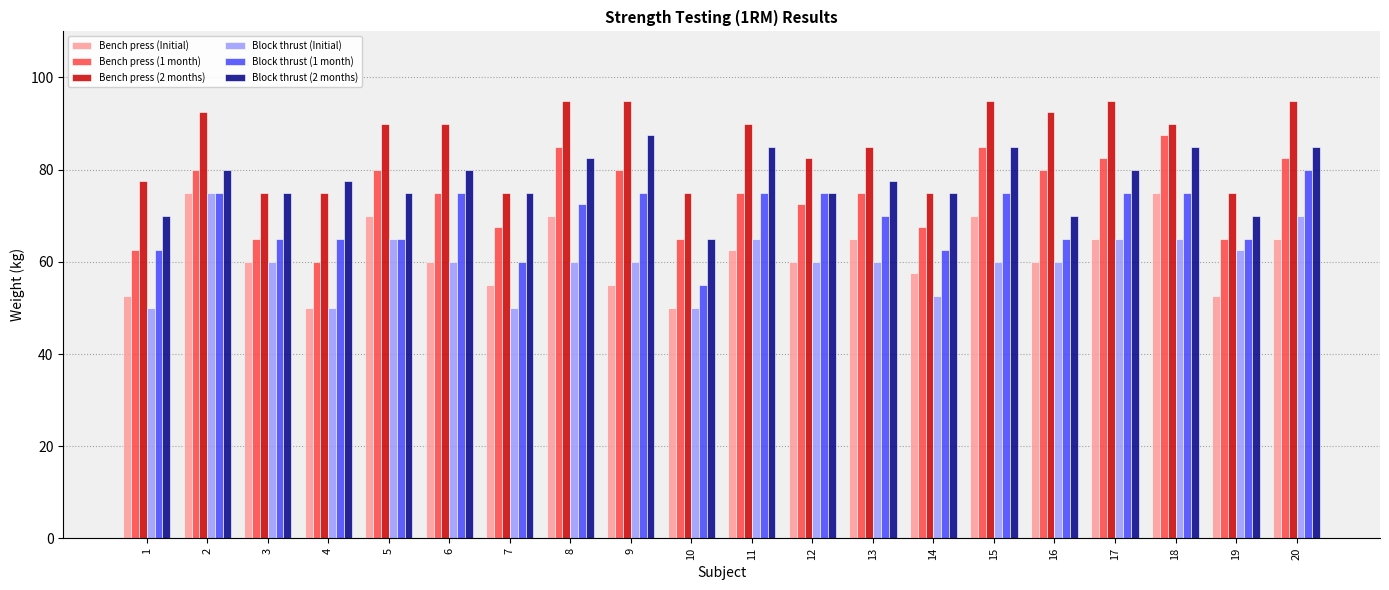

What is the spread (max minus min) of values at 5?

25.0